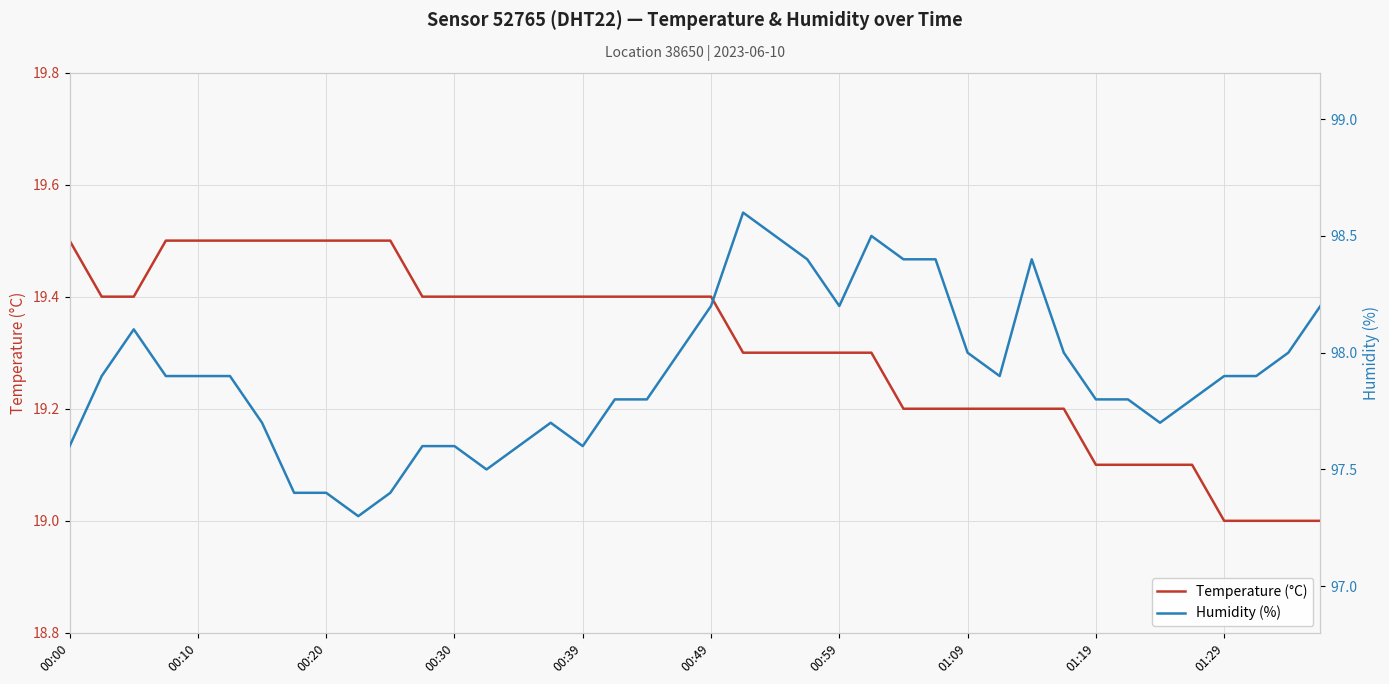

True or false: Temperature (°C) and Humidity (%) intersect in this chart.

False